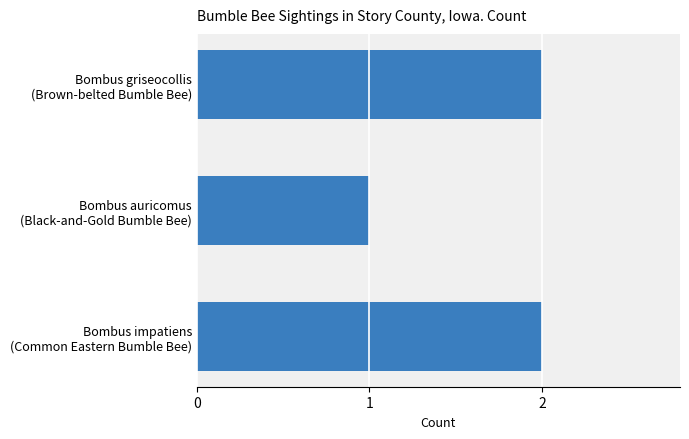

What is the sum of all values?

5